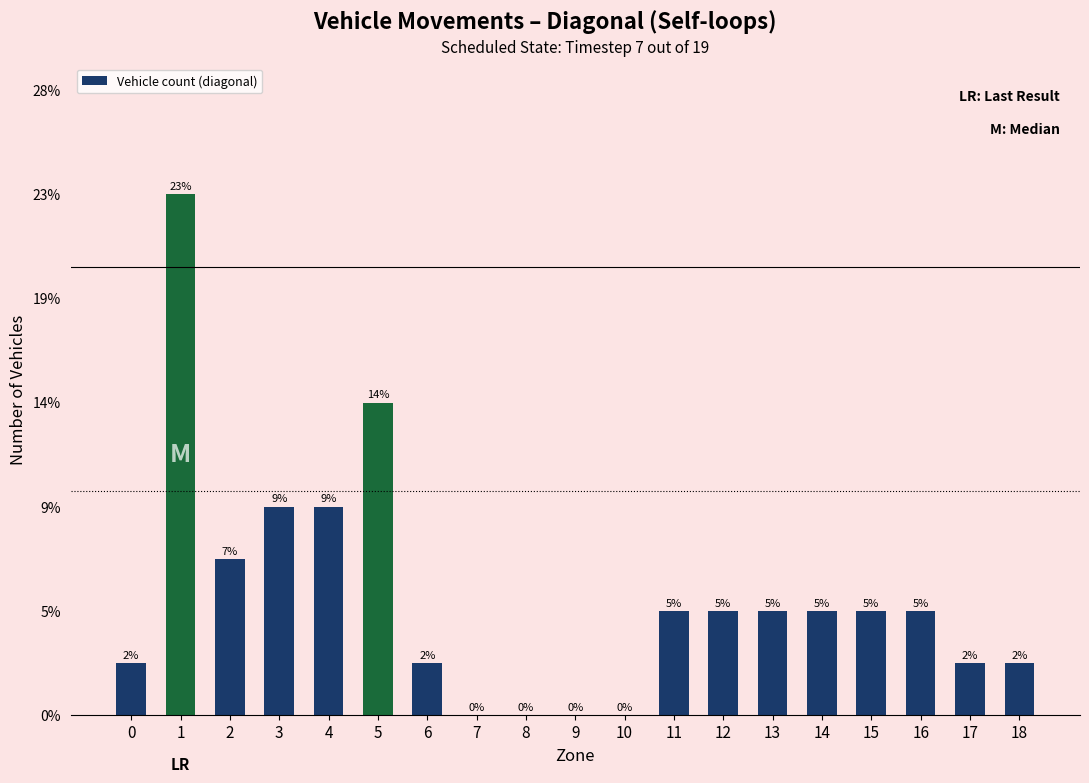

List the labels in order of value, smallest first.

7, 8, 9, 10, 0, 6, 17, 18, 11, 12, 13, 14, 15, 16, 2, 3, 4, 5, 1